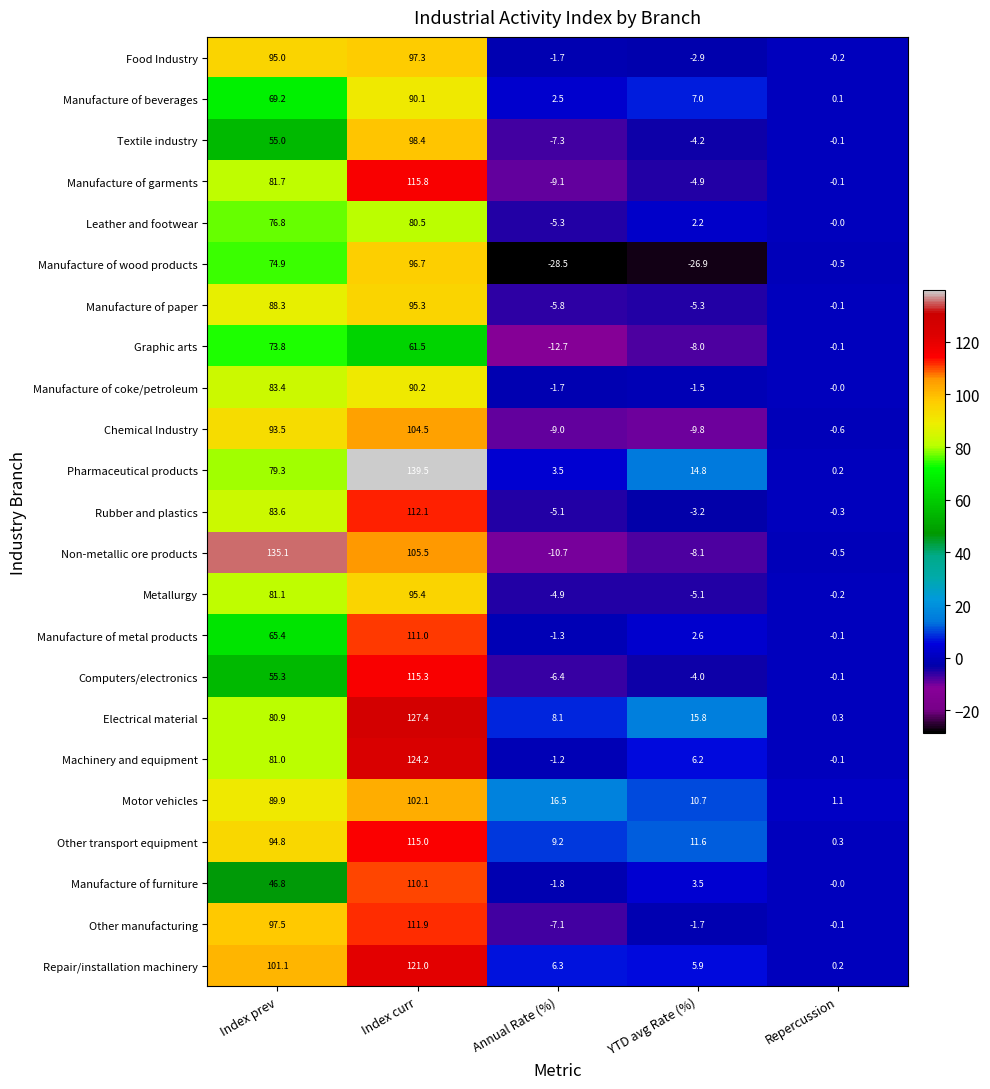

What value does the Manufacture of beverages series have at Index curr?

90.1